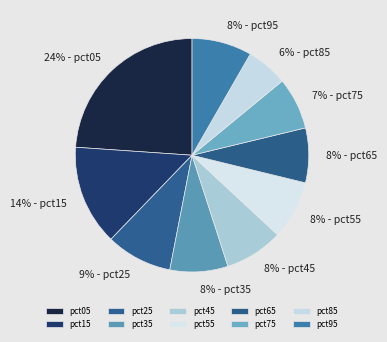

Is pct15 the majority of the pie?

No